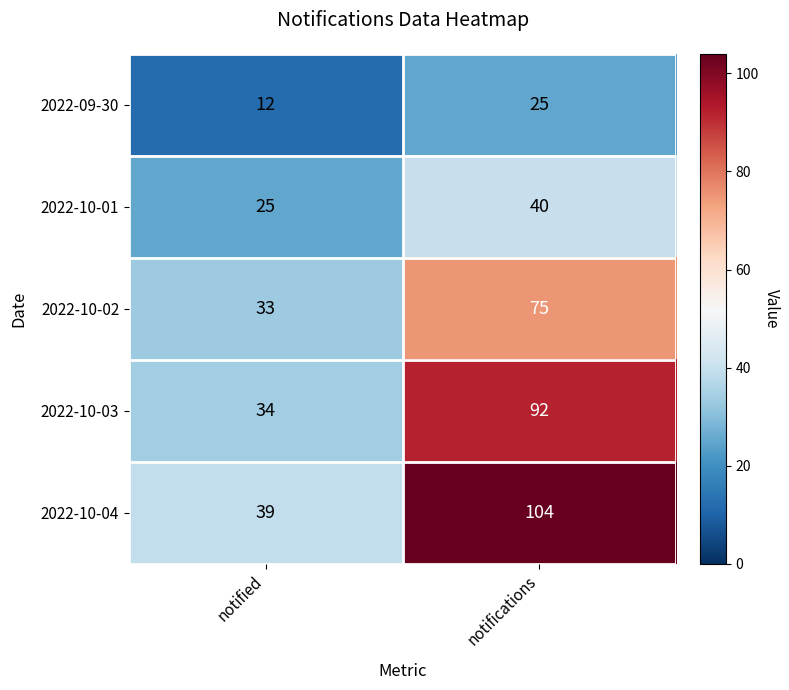

What is the total value across all series at notifications?

336